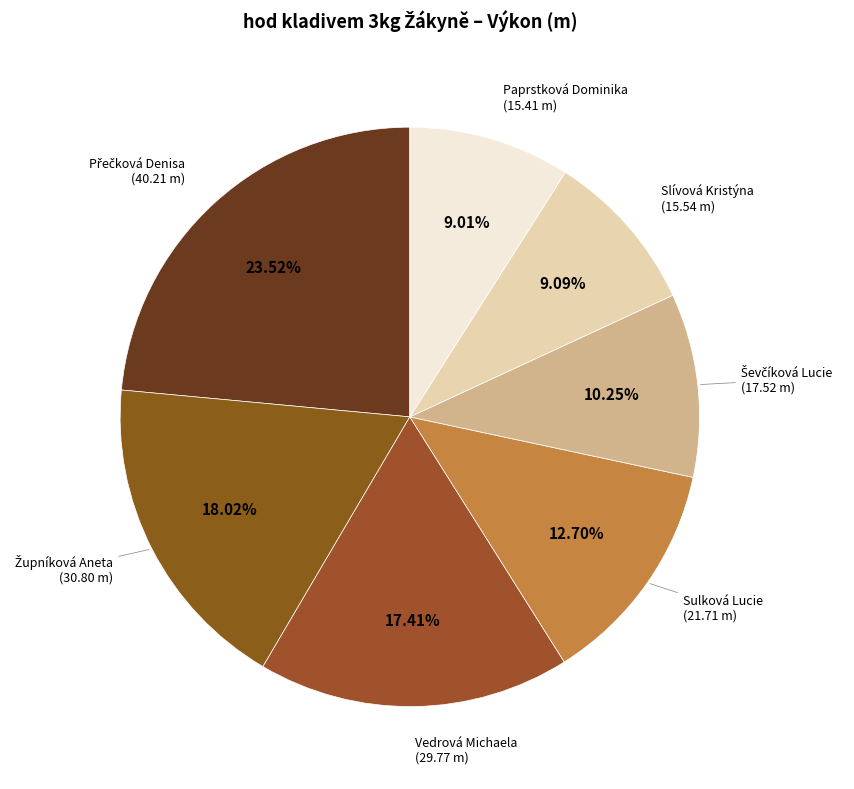

What is the ratio of the value at Vedrová Michaela to the value at Paprstková Dominika?

1.9